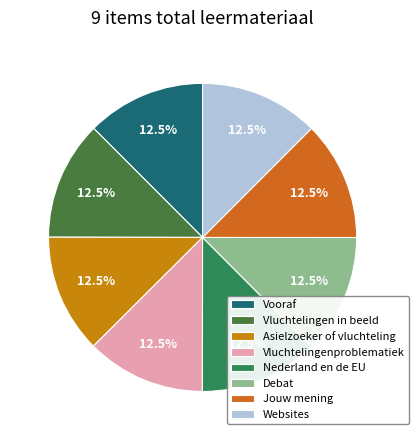

How many segments does this pie chart have?

8